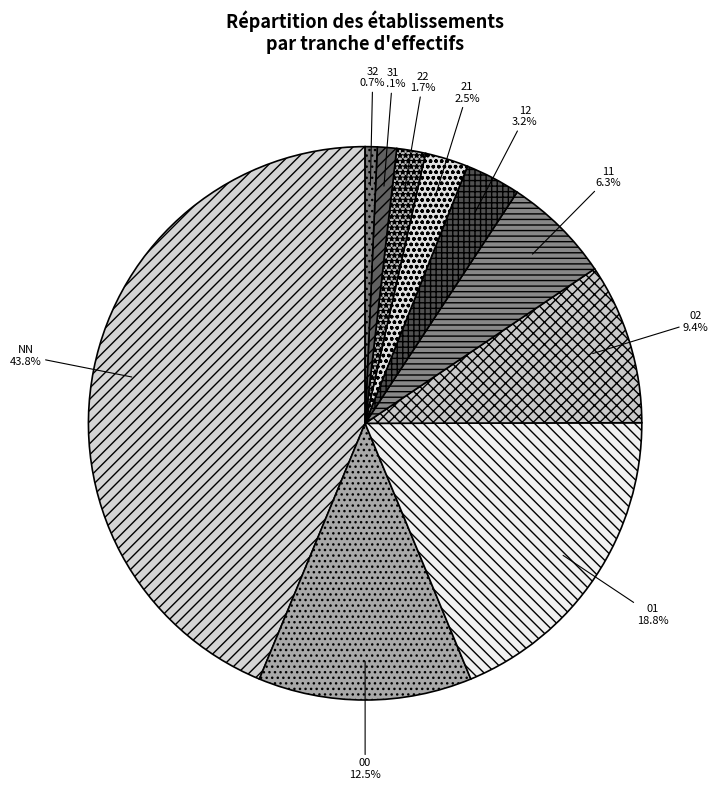

To the nearest percent, what portion does NN represent?

44%